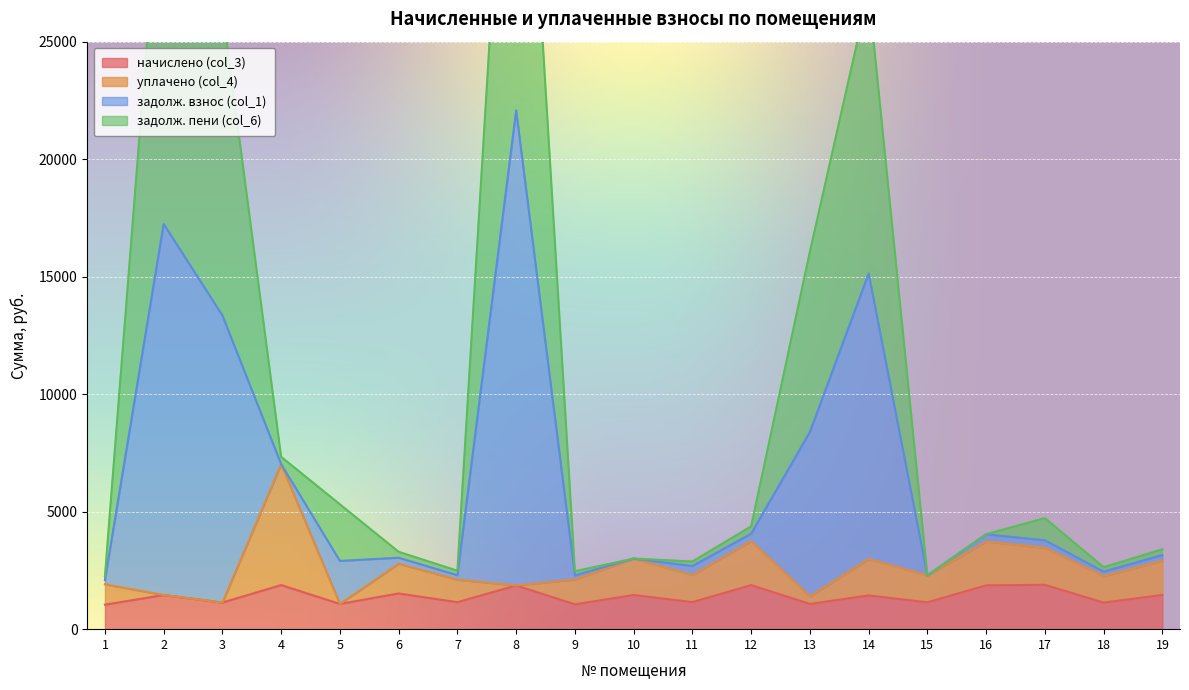

What is the highest value of the начислено (col_3) series?

1888.4